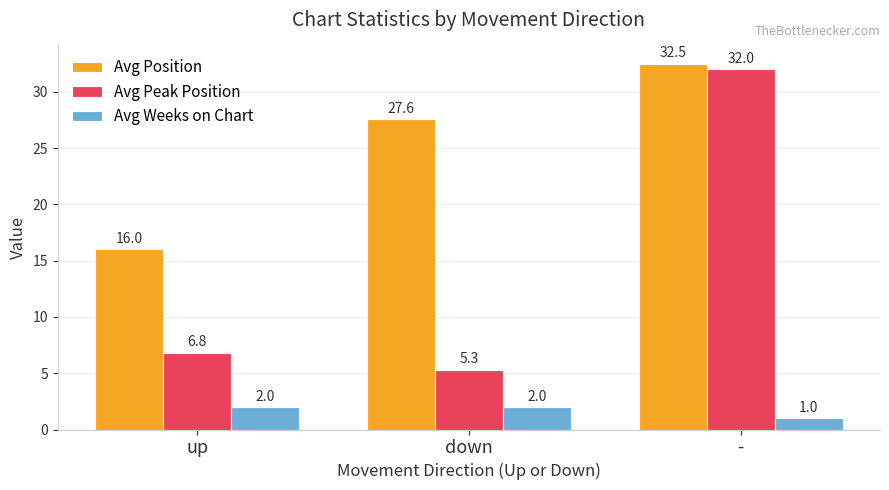

What is the value of the Avg Weeks on Chart bar at the 3rd from the left?

1.0